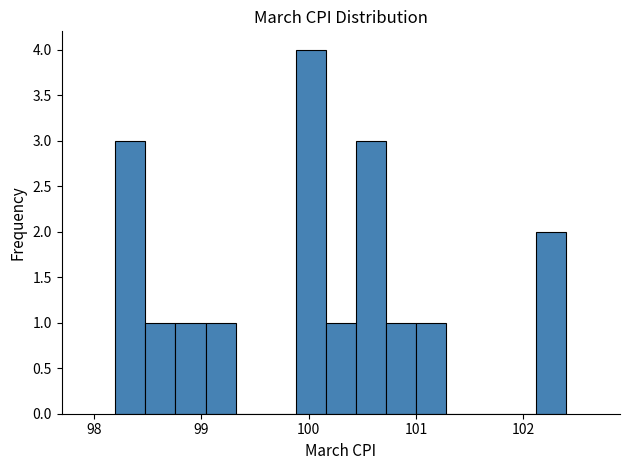

Read against the x-axis, roughly where is the centre of the tallest bar?

100.0